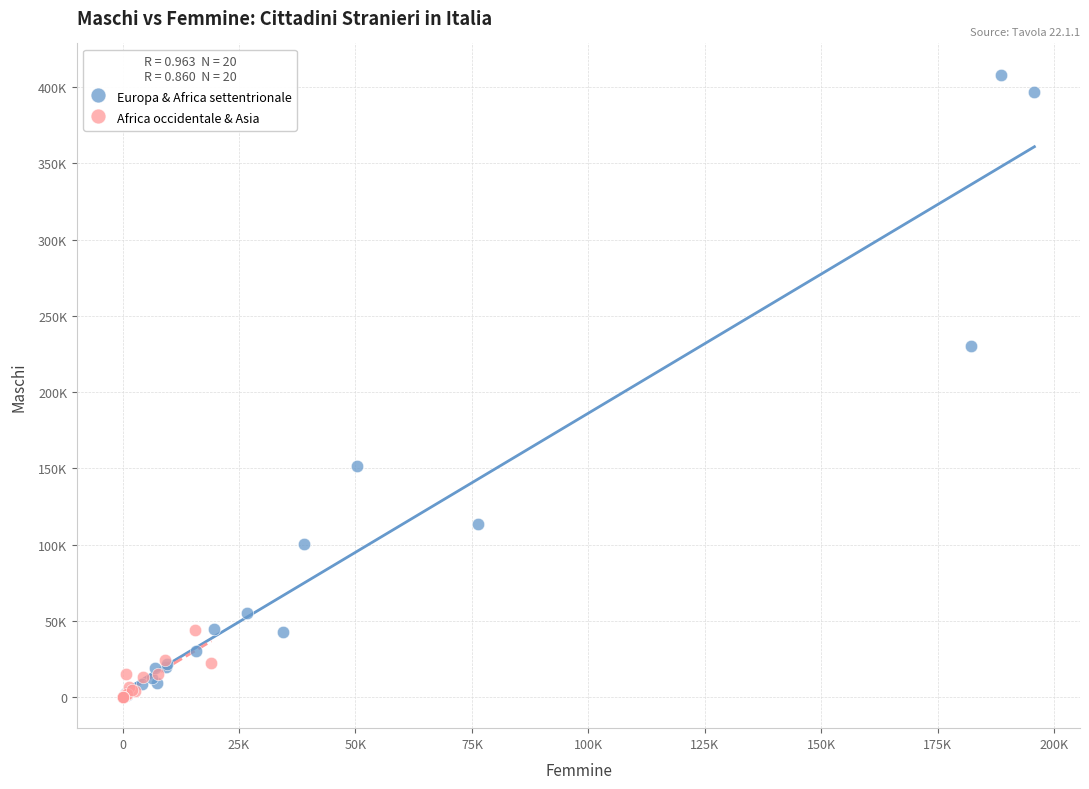

Which series contains the highest Y value?

Europa & Africa settentrionale